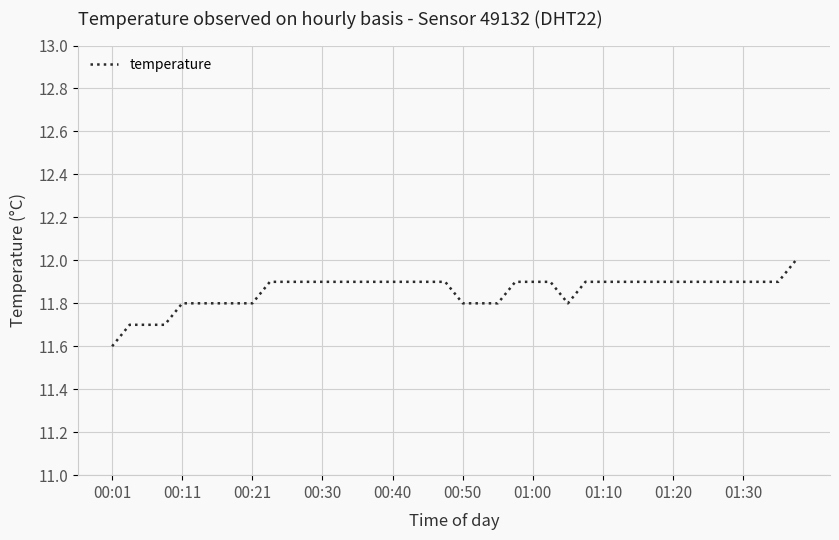

What is the smallest value displayed?

11.6